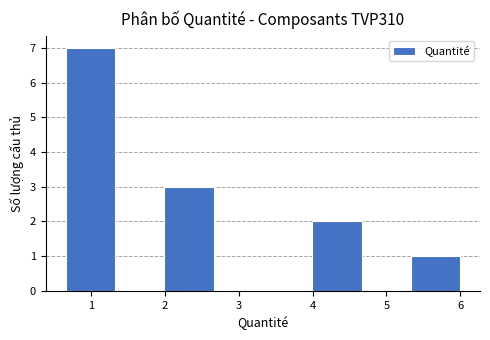

Reading left to right, transcribe this chart: for each bar, give the range it covers on the x-axis and its height. Neither the bar edges nor the heights are printed on the chart, so give them approximately, as read against the axes.

0.7 to 1.3: 7
1.3 to 2.0: 0
2.0 to 2.7: 3
2.7 to 3.3: 0
3.3 to 4.0: 0
4.0 to 4.7: 2
4.7 to 5.3: 0
5.3 to 6.0: 1